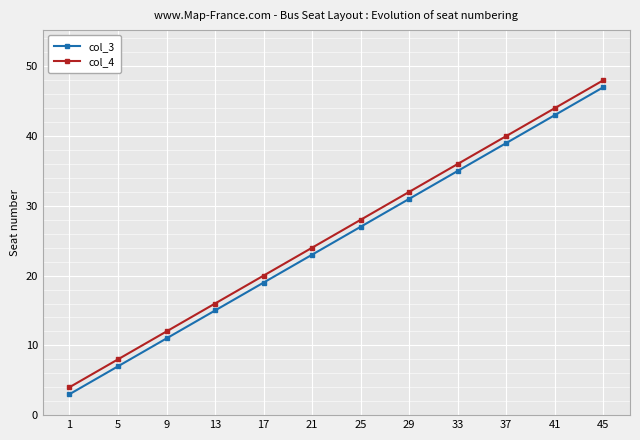

What is the sum of the col_3 values at 41 and 33?

78